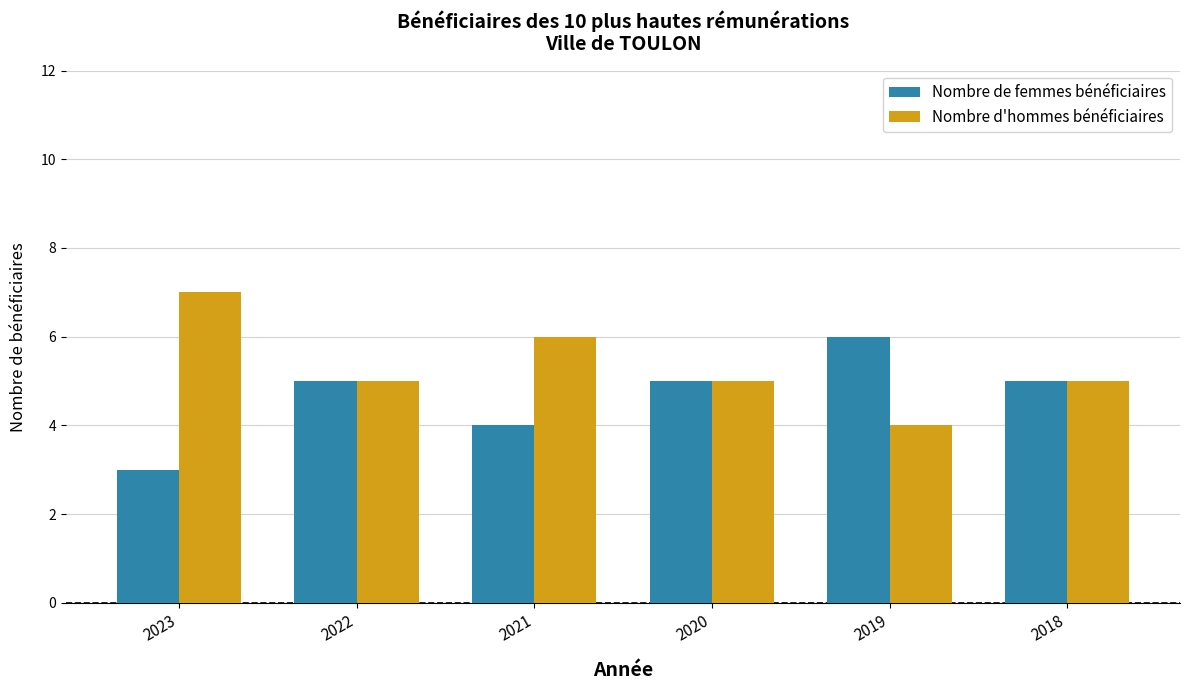

Is it true that Nombre de femmes bénéficiaires equals 2 at 2023?

False